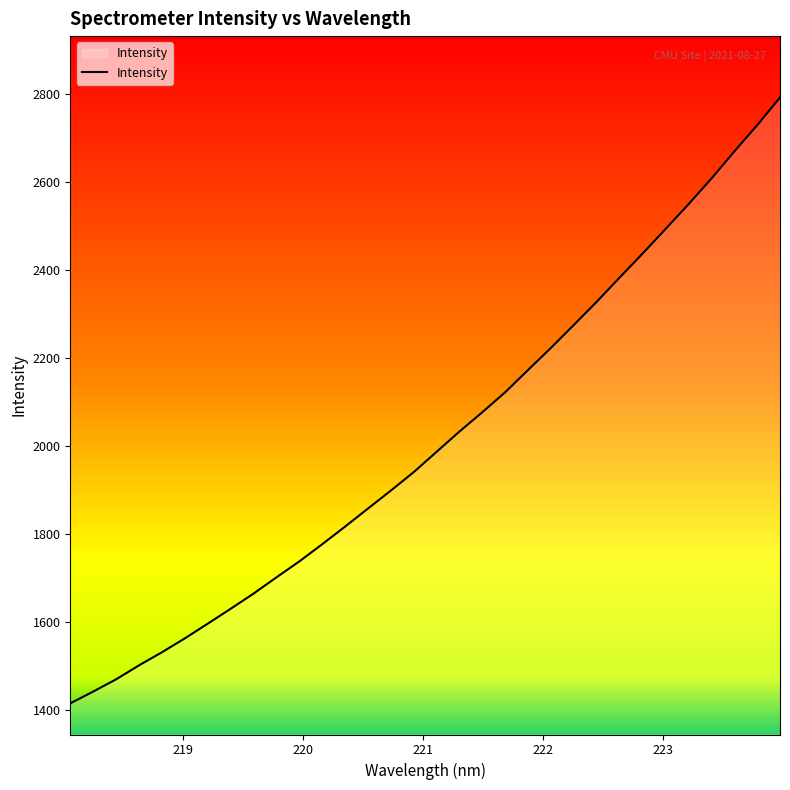

Count the number of values greater than 1987.

16